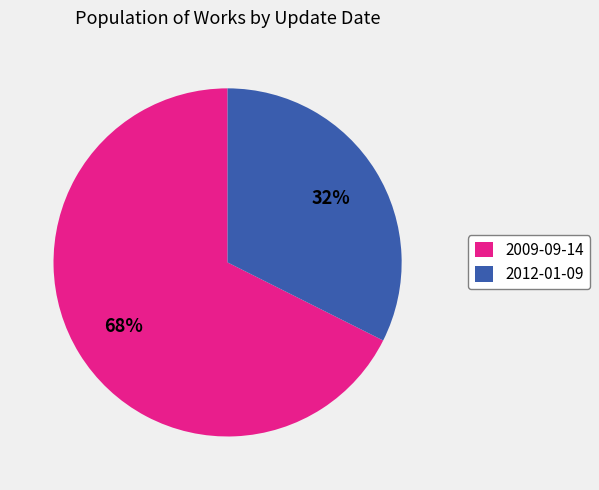

To the nearest percent, what percentage of the pie is 2009-09-14?

68%